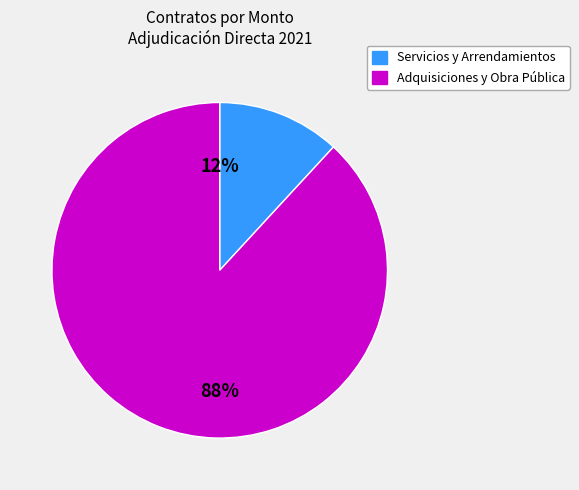

Is it true that Adquisiciones y Obra Pública is 75% of the pie?

False